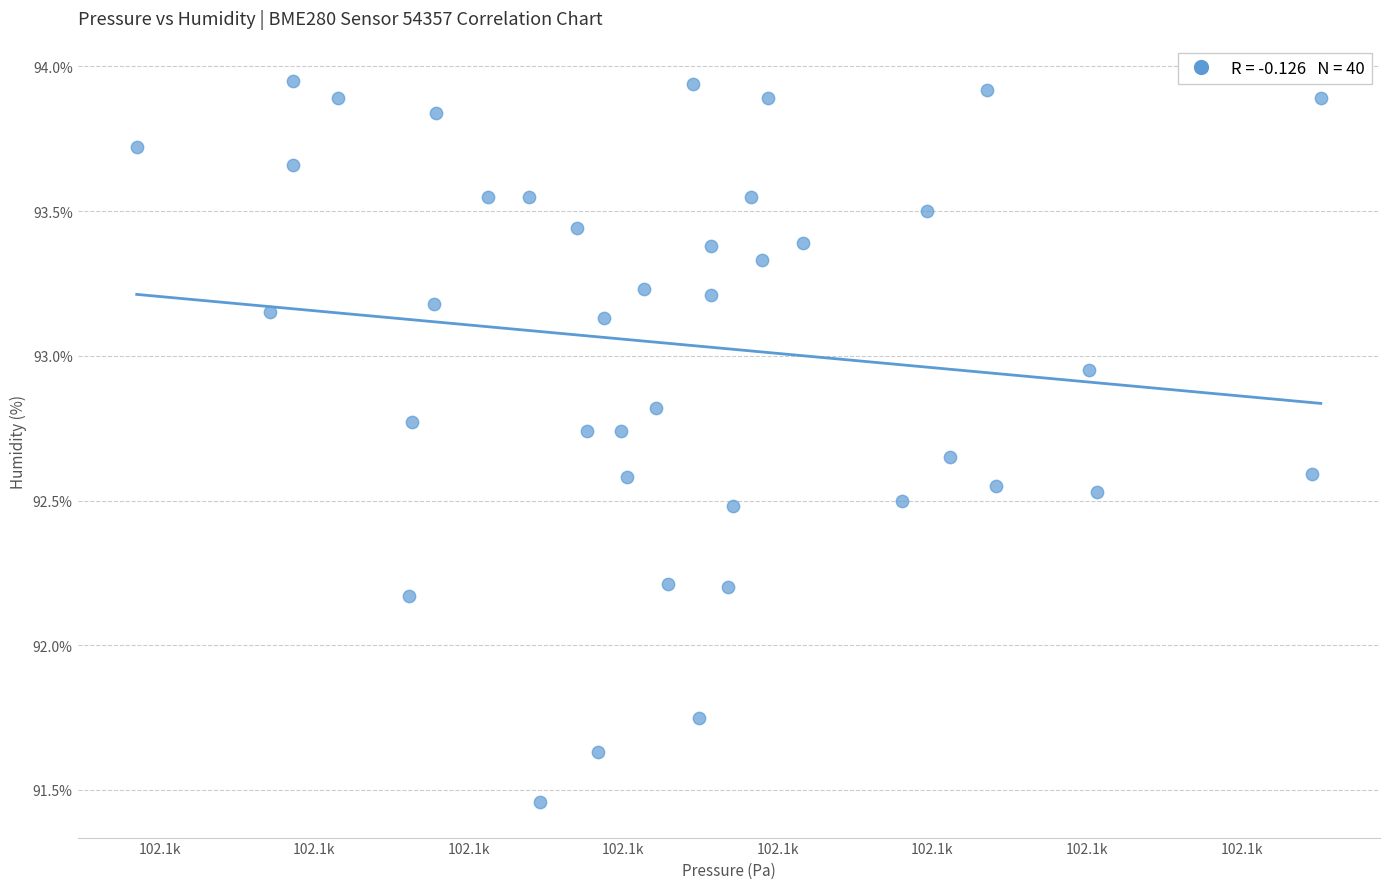

What is the range of X values (max minus min)?

19.1